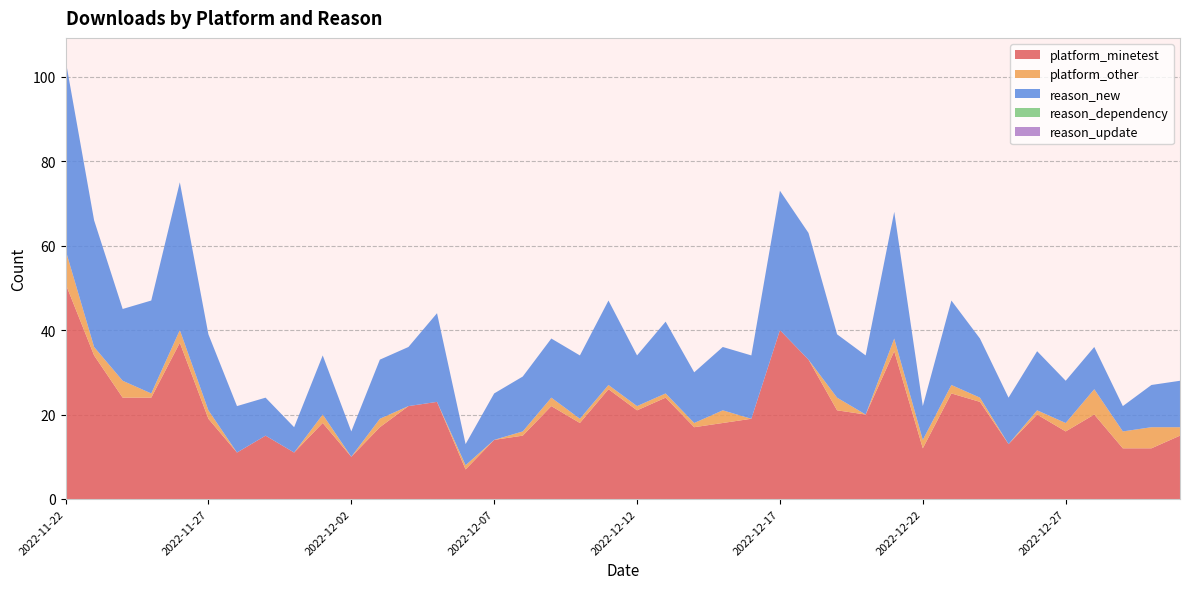

Reading left to right, extract all data points from this chart.

platform_minetest: 51	34	24	24	37	19	11	15	11	18	10	17	22	23	7	14	15	22	18	26	21	24	17	18	19	40	33	21	20	35	12	25	23	13	20	16	20	12	12	15
platform_other: 8	2	4	1	3	2	0	0	0	2	0	2	0	0	1	0	1	2	1	1	1	1	1	3	0	0	0	3	0	3	2	2	1	0	1	2	6	4	5	2
reason_new: 45	30	17	22	35	18	11	9	6	14	6	14	14	21	5	11	13	14	15	20	12	17	12	15	15	33	30	15	14	30	8	20	14	11	14	10	10	6	10	11
reason_dependency: 0	0	0	0	0	0	0	0	0	0	0	0	0	0	0	0	0	0	0	0	0	0	0	0	0	0	0	0	0	0	0	0	0	0	0	0	0	0	0	0
reason_update: 0	0	0	0	0	0	0	0	0	0	0	0	0	0	0	0	0	0	0	0	0	0	0	0	0	0	0	0	0	0	0	0	0	0	0	0	0	0	0	0